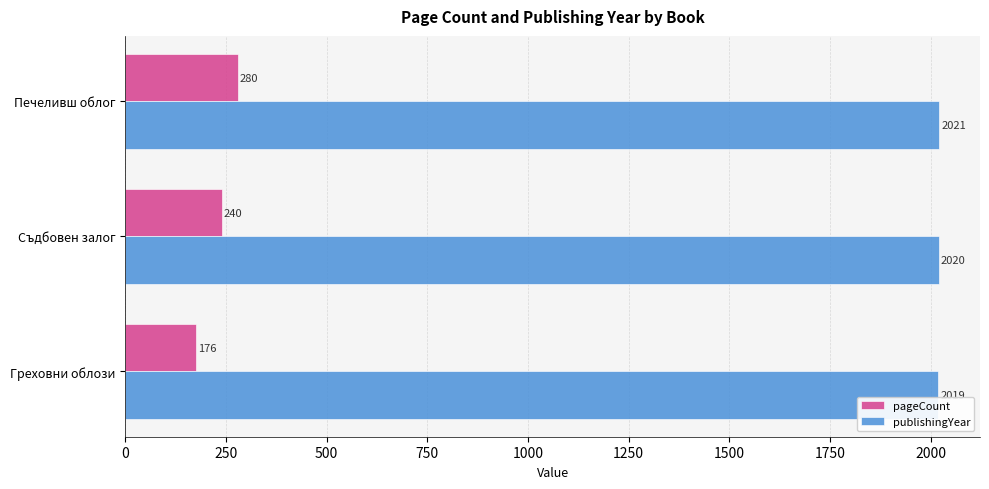

Count the pageCount values in the range 176 to 280.

3